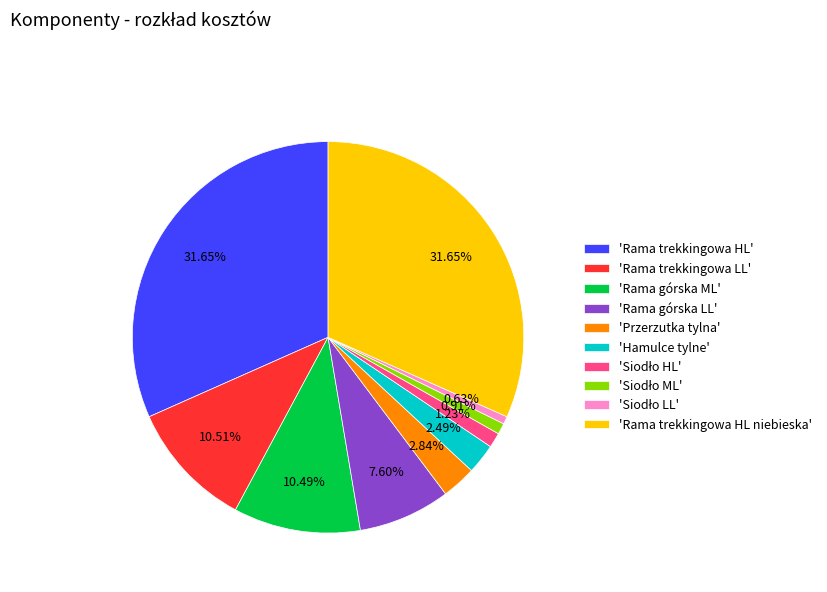

Is there a majority slice in this chart?

No